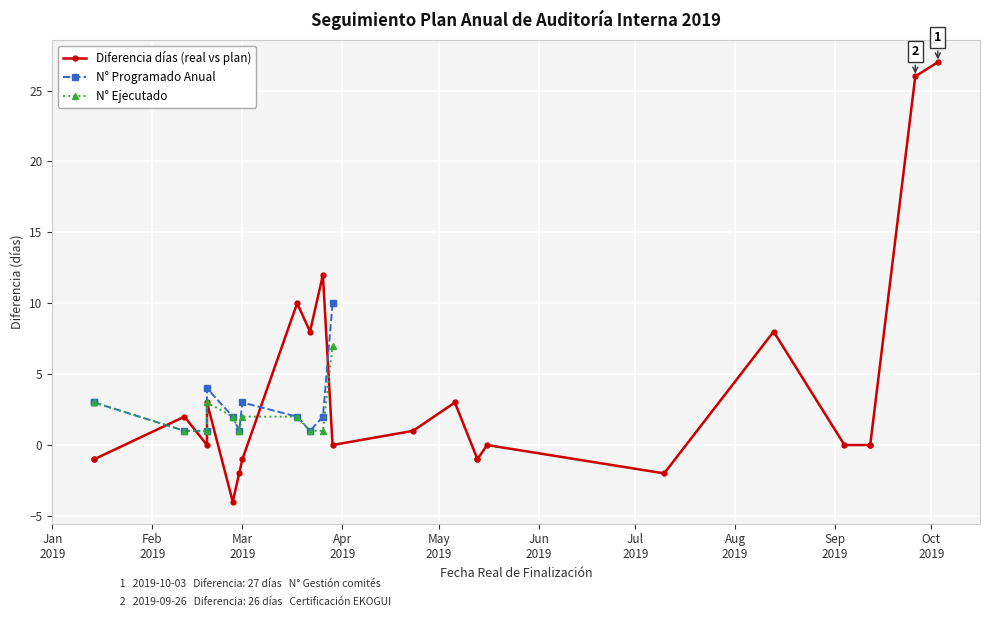

What is the minimum value shown in the chart?

-4